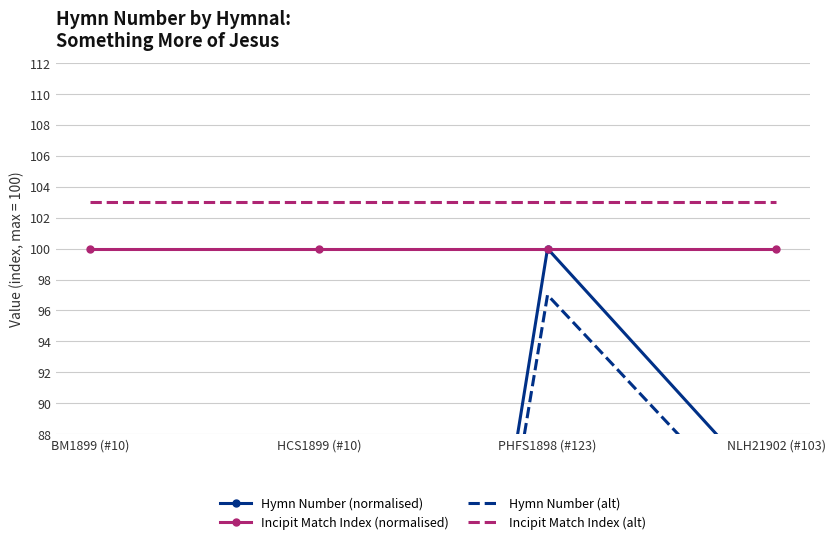

What is the label of the 4th point from the right?

BM1899 (#10)